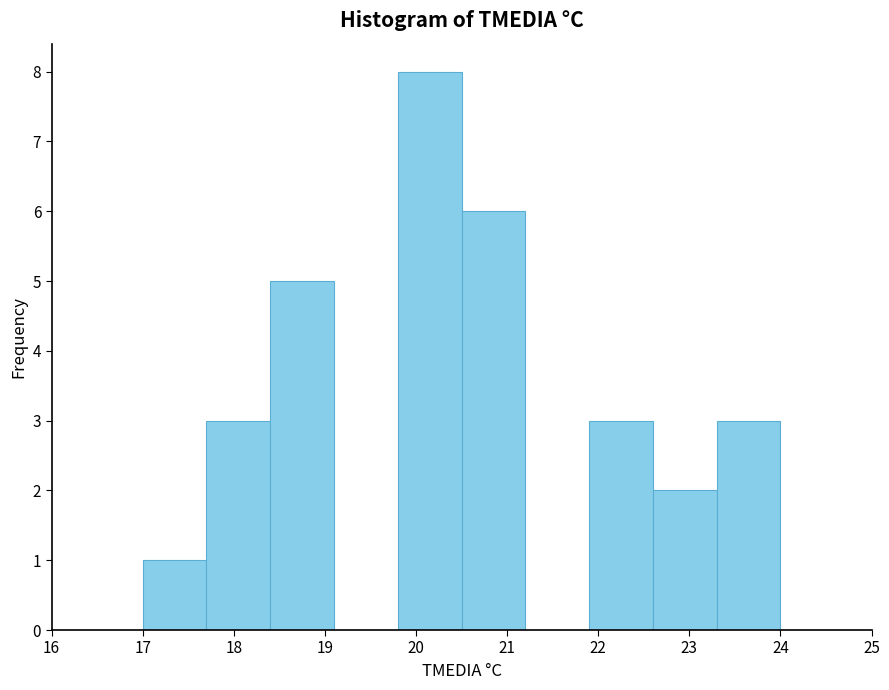

Reading left to right, transcribe this chart: for each bar, give the range it covers on the x-axis and its height. The values are not printed on the chart, so give them approximately, as read against the axis.

17.0 to 17.7: 1
17.7 to 18.4: 3
18.4 to 19.1: 5
19.1 to 19.8: 0
19.8 to 20.5: 8
20.5 to 21.2: 6
21.2 to 21.9: 0
21.9 to 22.6: 3
22.6 to 23.3: 2
23.3 to 24.0: 3